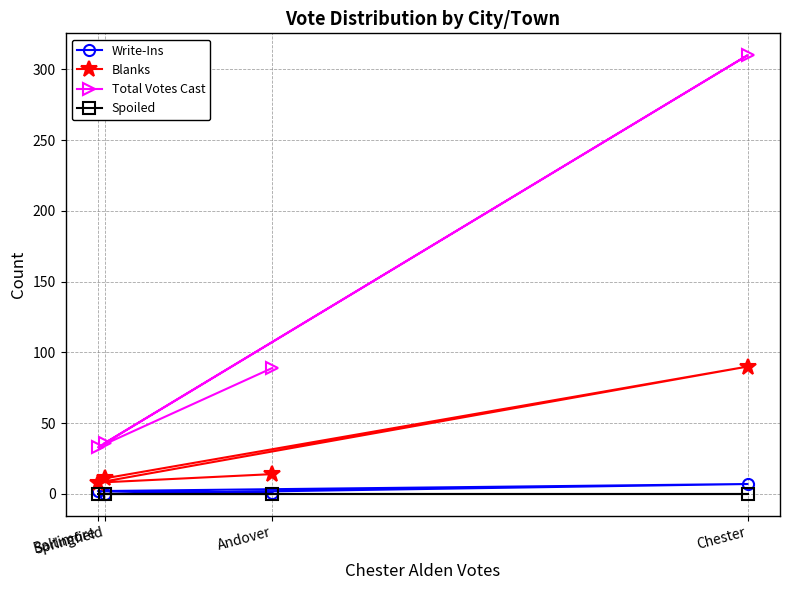

Where is Write-Ins nearest to the value 3?

Baltimore